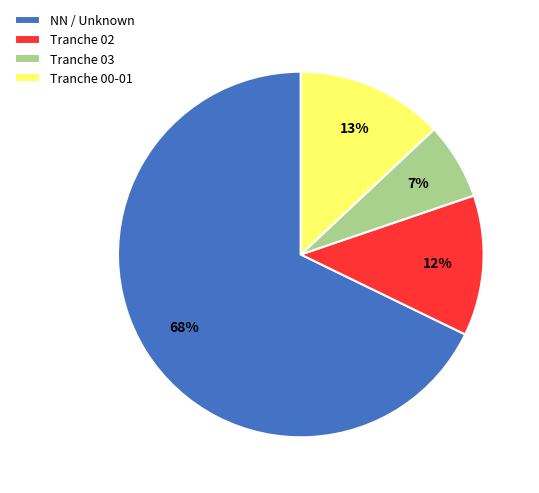

What is the largest slice in the pie chart?

NN / Unknown